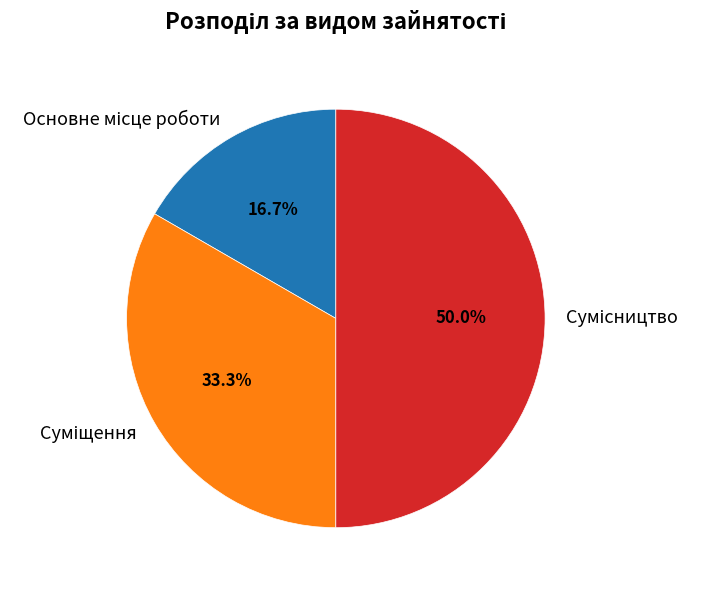

Is there a majority slice in this chart?

No